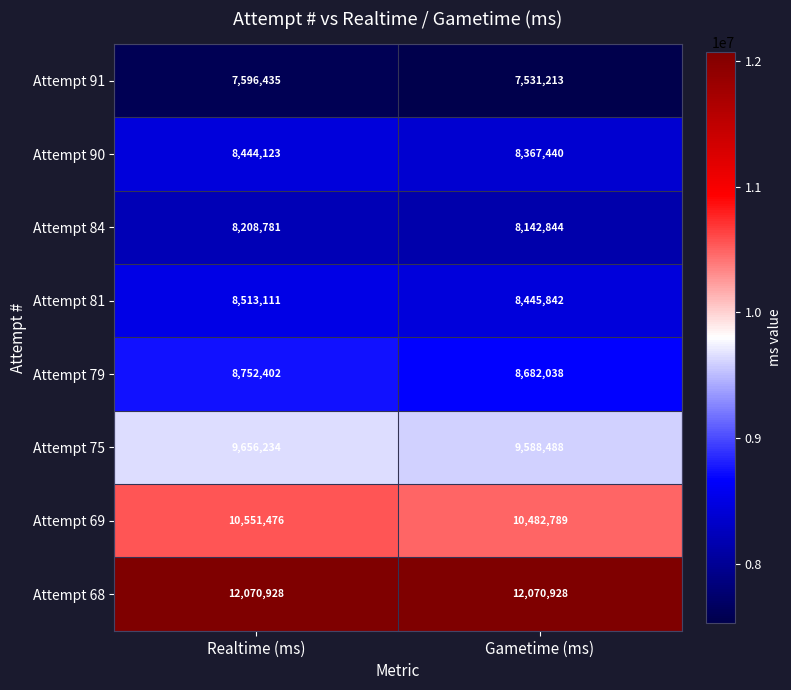

The value of Attempt 84 at Realtime (ms) is 14110168. True or false?

False